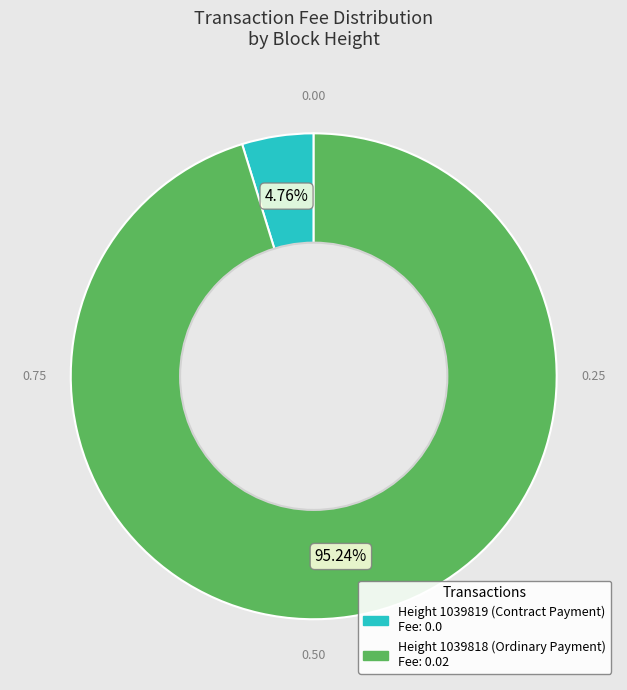

Is there a majority slice in this chart?

Yes